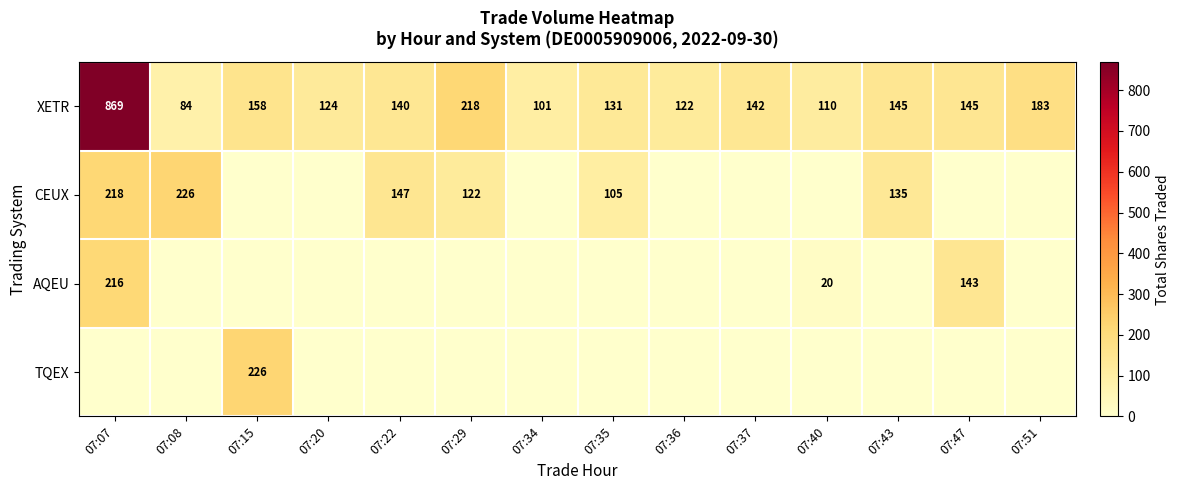

Is it true that XETR equals 61 at 07:37?

False